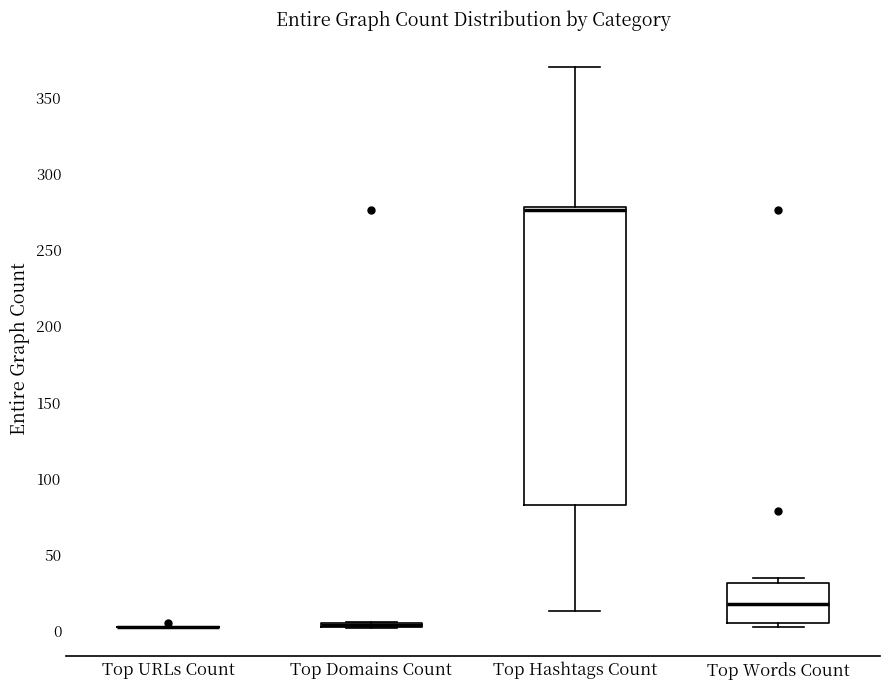

Comparing the boxes themselves (not the whiskers), which one is the tallest?

Top Hashtags Count